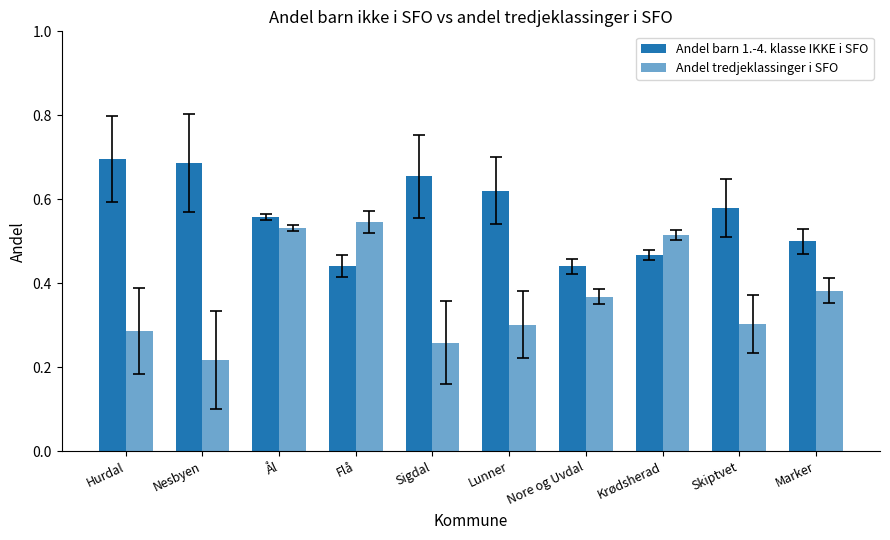

How many bars are there in total?

20